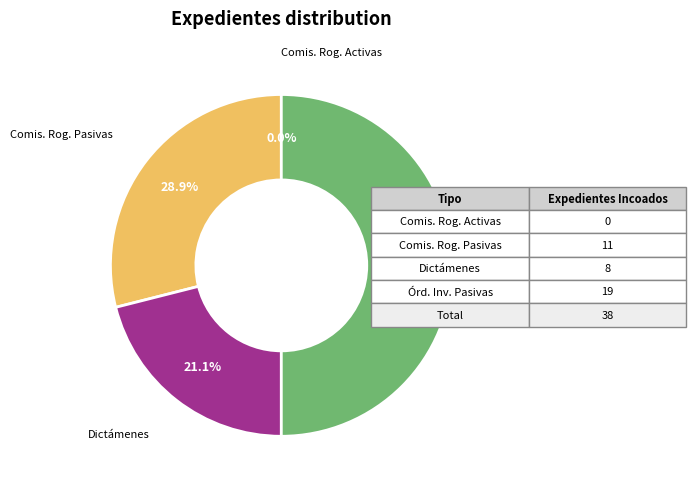

Count the number of slices in the pie.

4